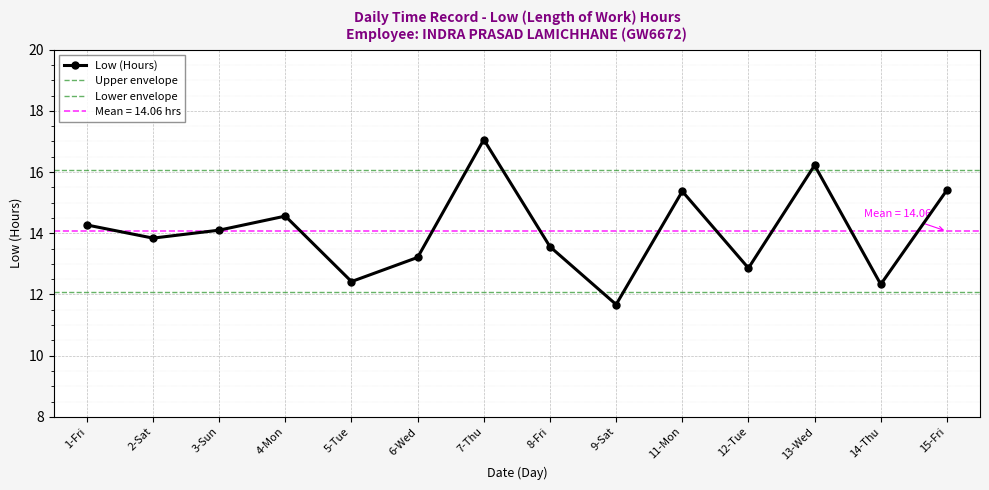

Which has a higher value, 11-Mon or 3-Sun?

11-Mon